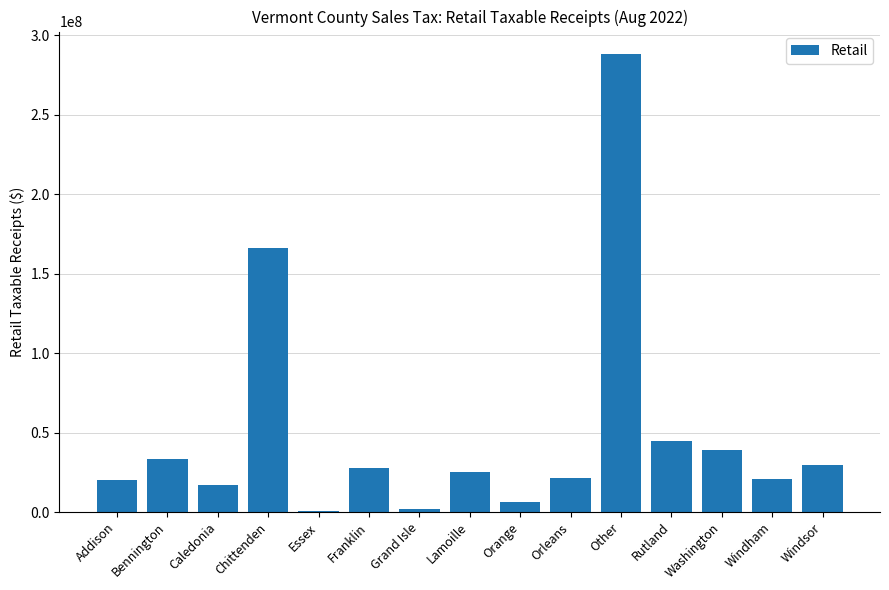

What is the change in value from Orange to Other?

+281308620.4